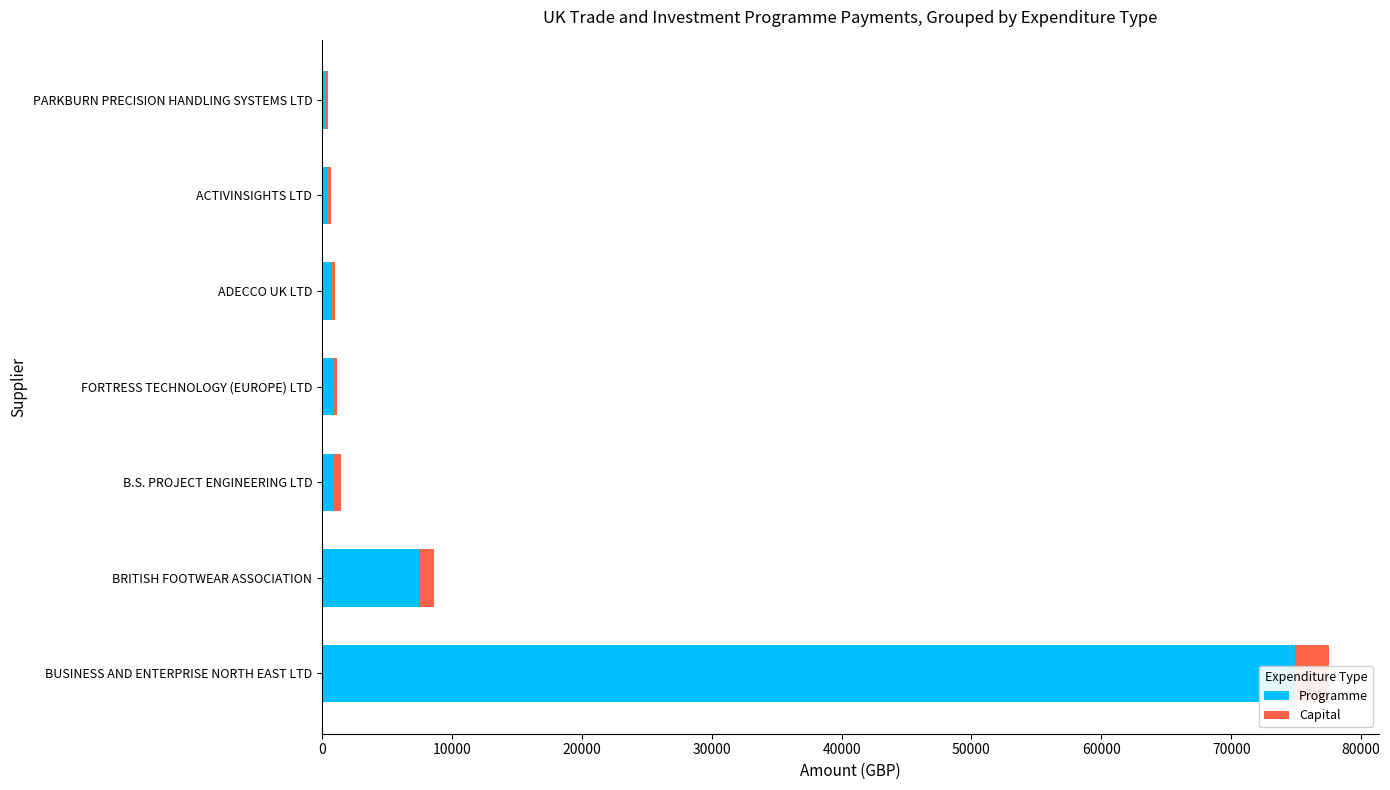

Which has a higher value, ACTIVINSIGHTS LTD or B.S. PROJECT ENGINEERING LTD?

B.S. PROJECT ENGINEERING LTD